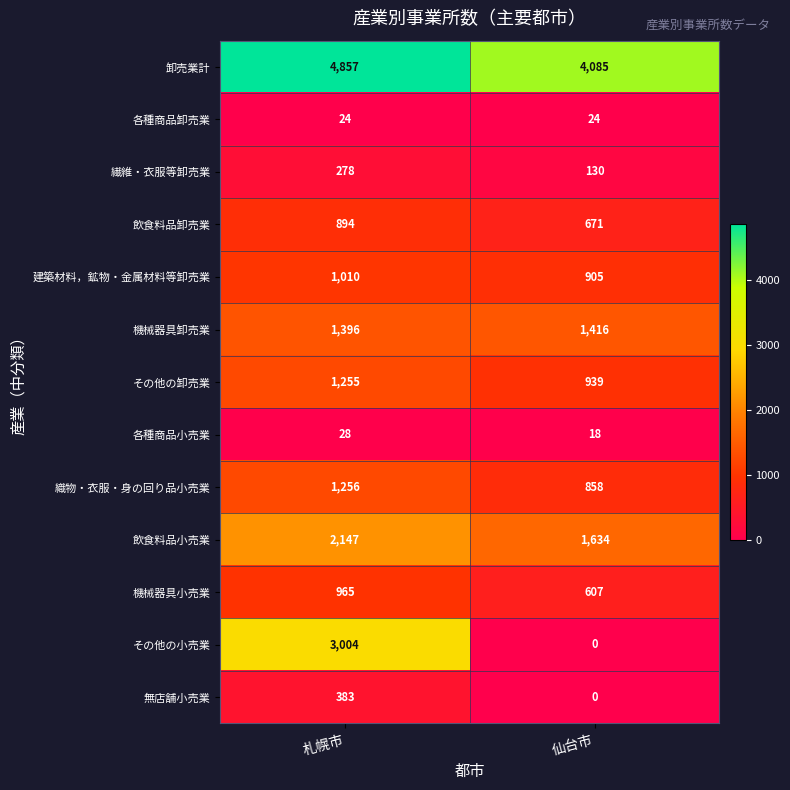

True or false: 各種商品小売業 has a value of 6 at 仙台市.

False